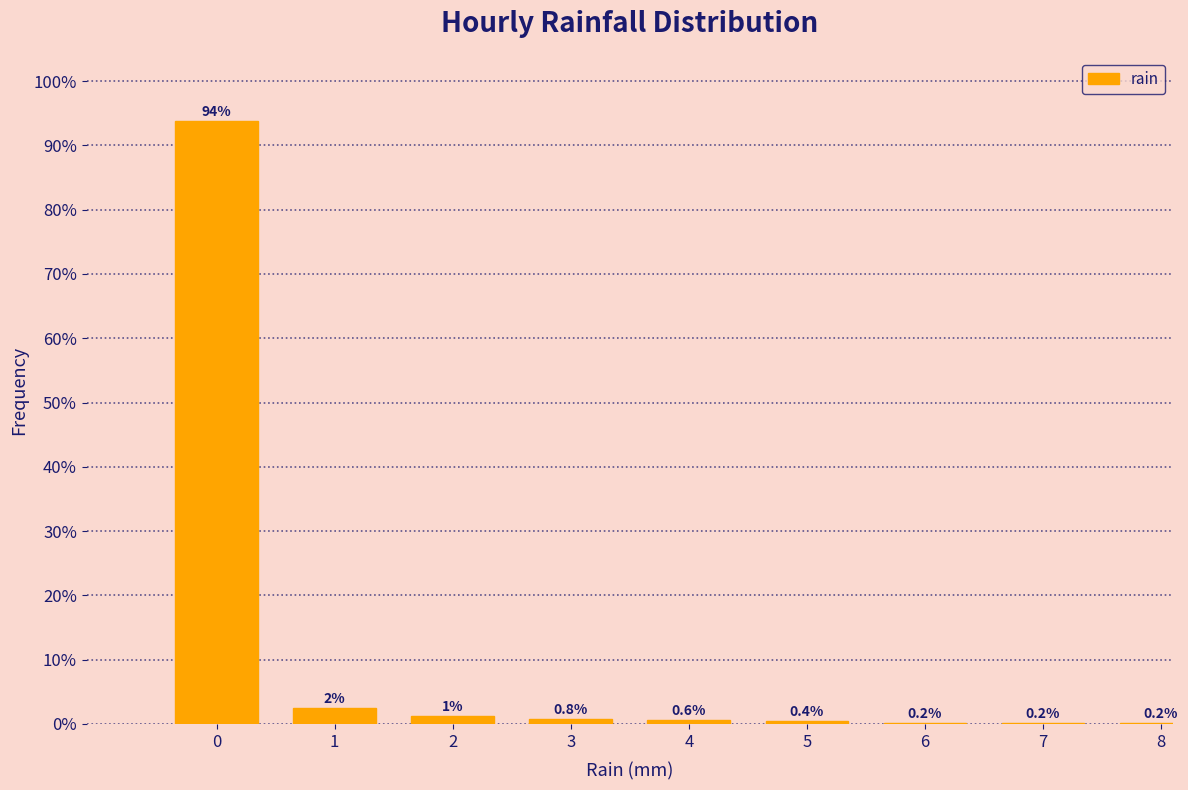

Is it true that the value at 6 is 0.2?

True